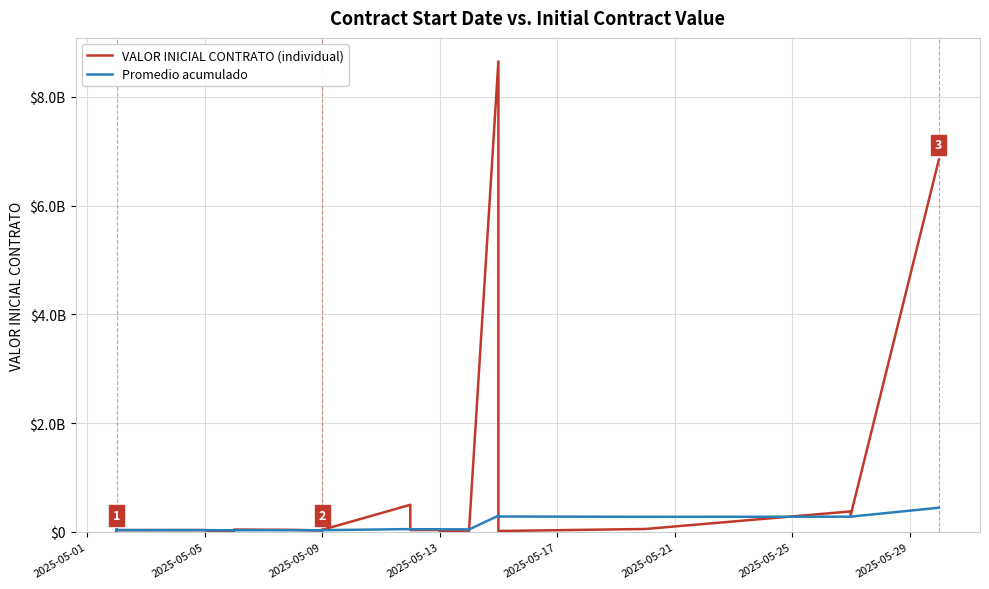

What is the value of the Promedio acumulado point at the 11th from the left?

34470107.2